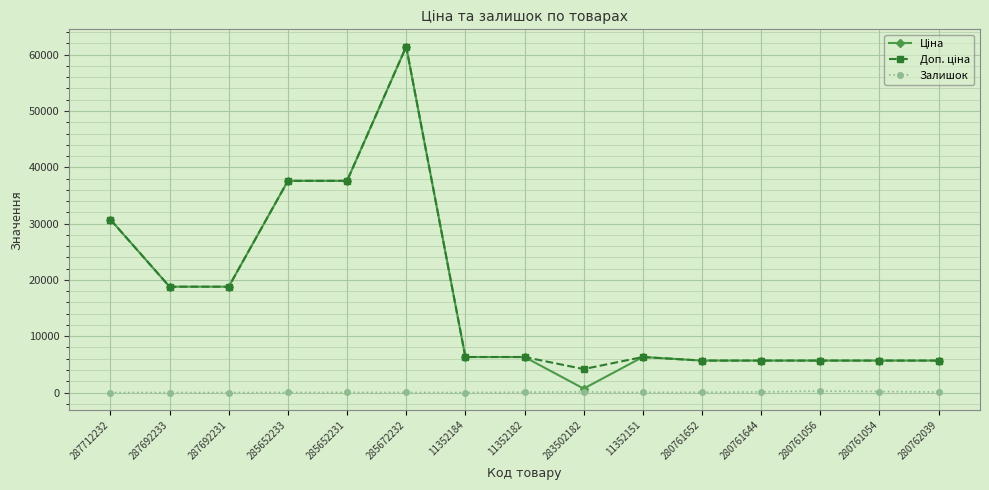

How many data points in Залишок are less than 31?

7